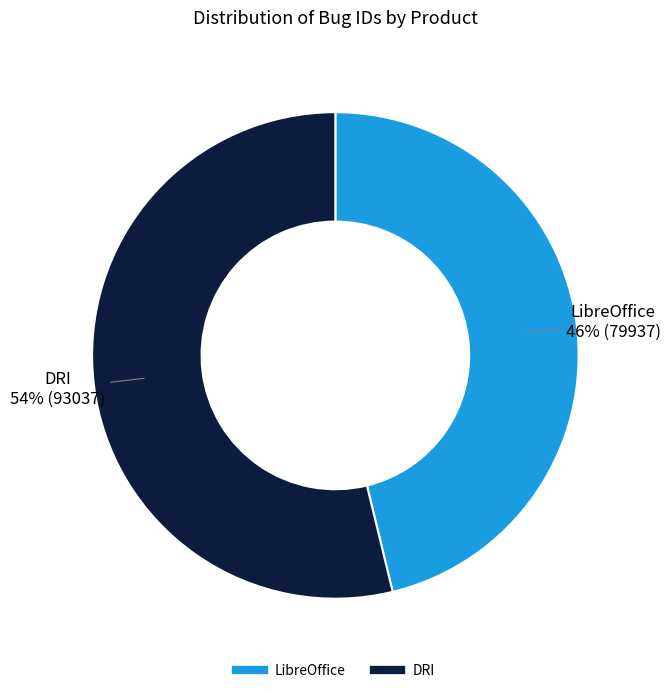

To the nearest percent, what percentage of the pie is DRI?

54%